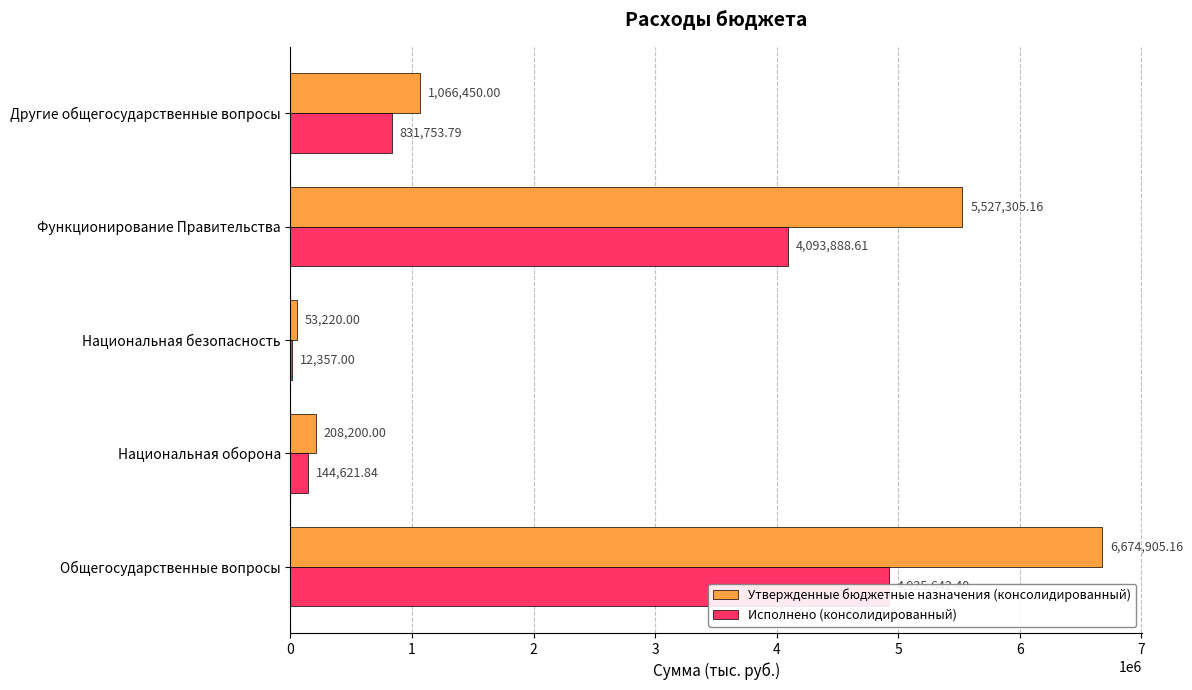

At Функционирование Правительства, list the series in order from largest to smallest.

Утвержденные бюджетные назначения (консолидированный), Исполнено (консолидированный)